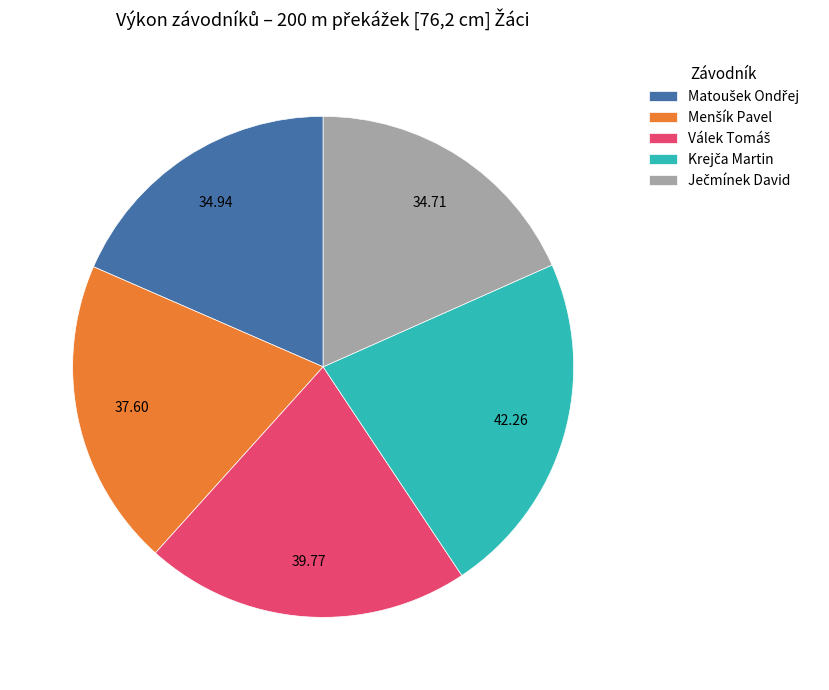

Does any single category account for the majority?

No